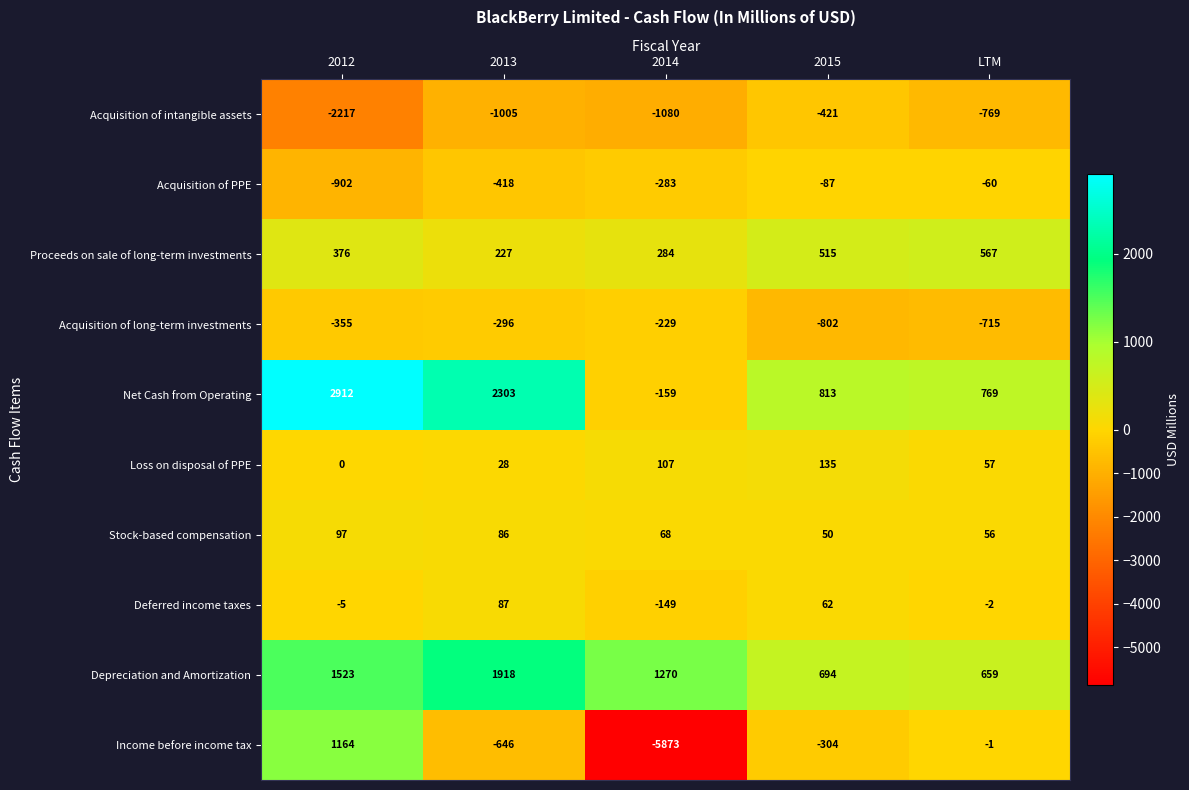

Count the Loss on disposal of PPE values in the range 28 to 107.

3